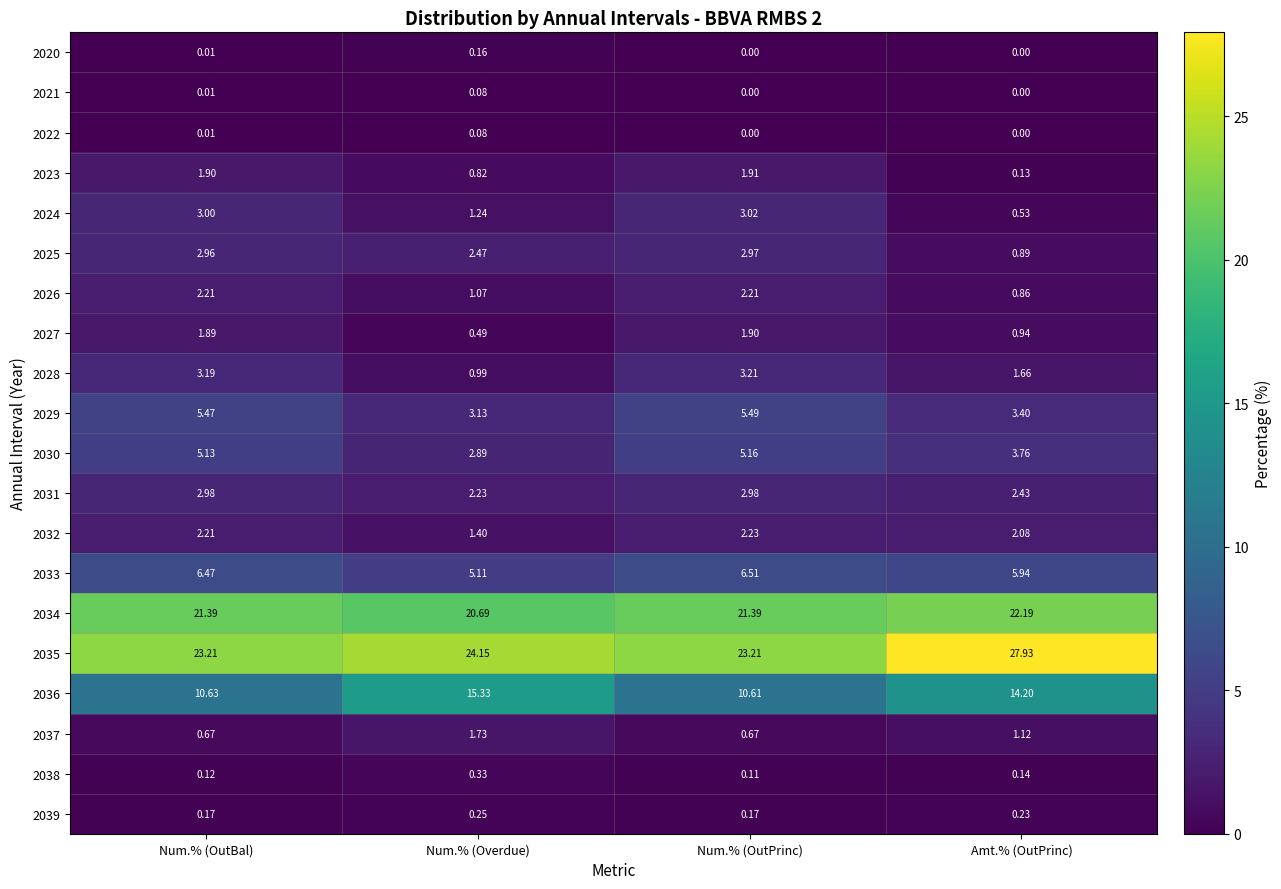

Which category has the lowest value in the 2025 series?

Amt.% (OutPrinc)